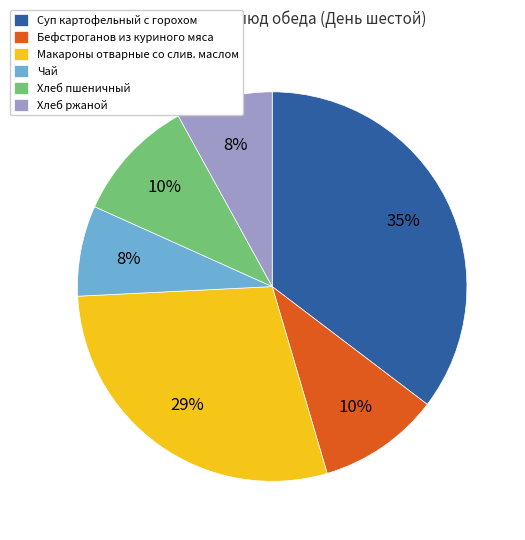

How many segments does this pie chart have?

6